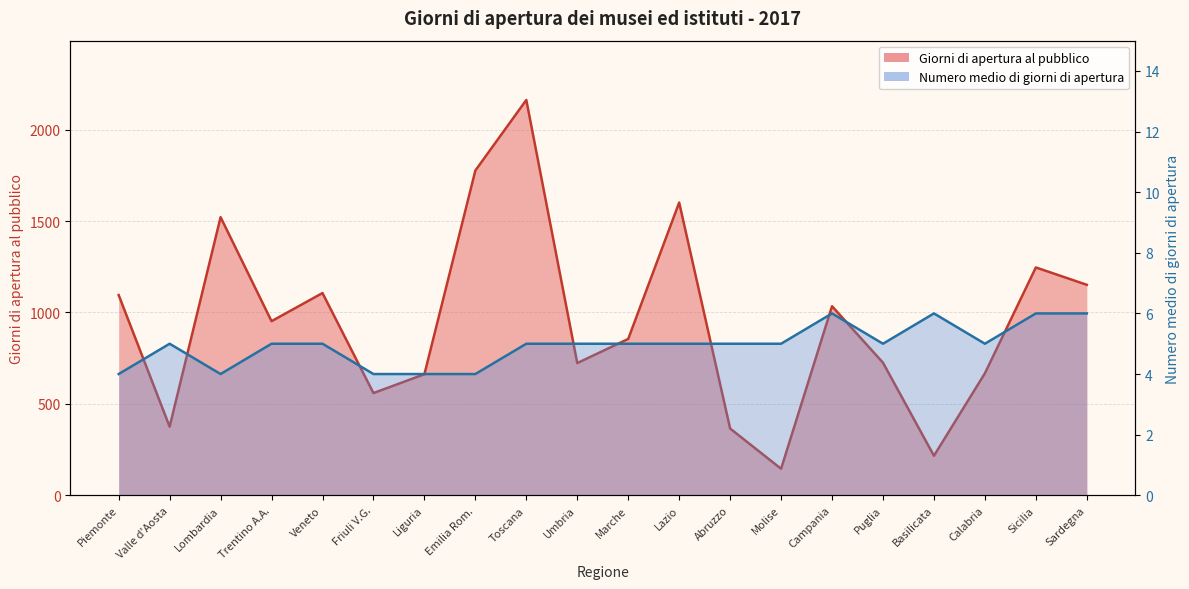

Which series has the largest range (max minus min)?

Giorni di apertura al pubblico